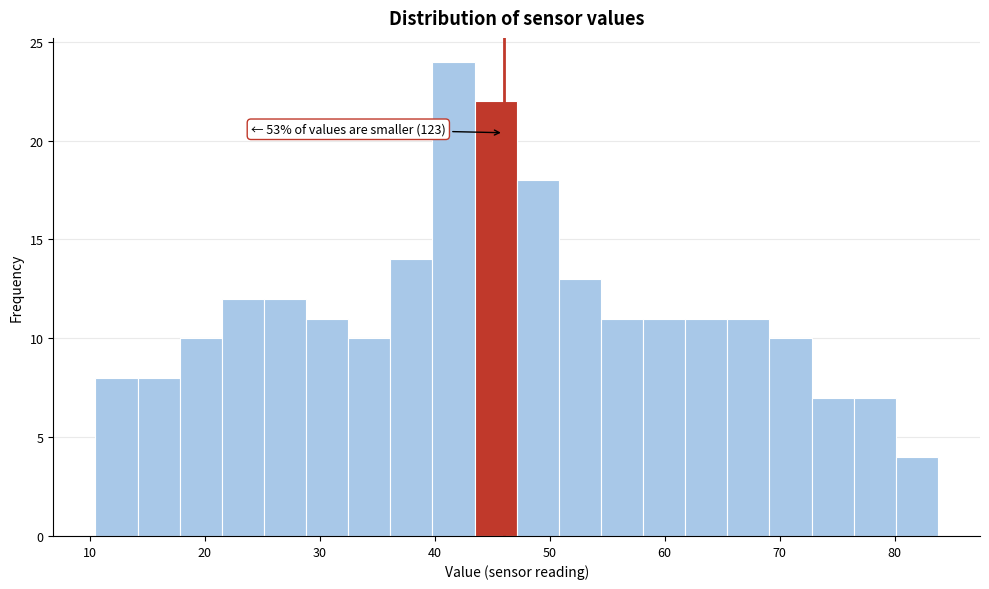

Around what value on the x-axis is the tallest bar? Give the approximate position of its centre, as read against the axis.

42